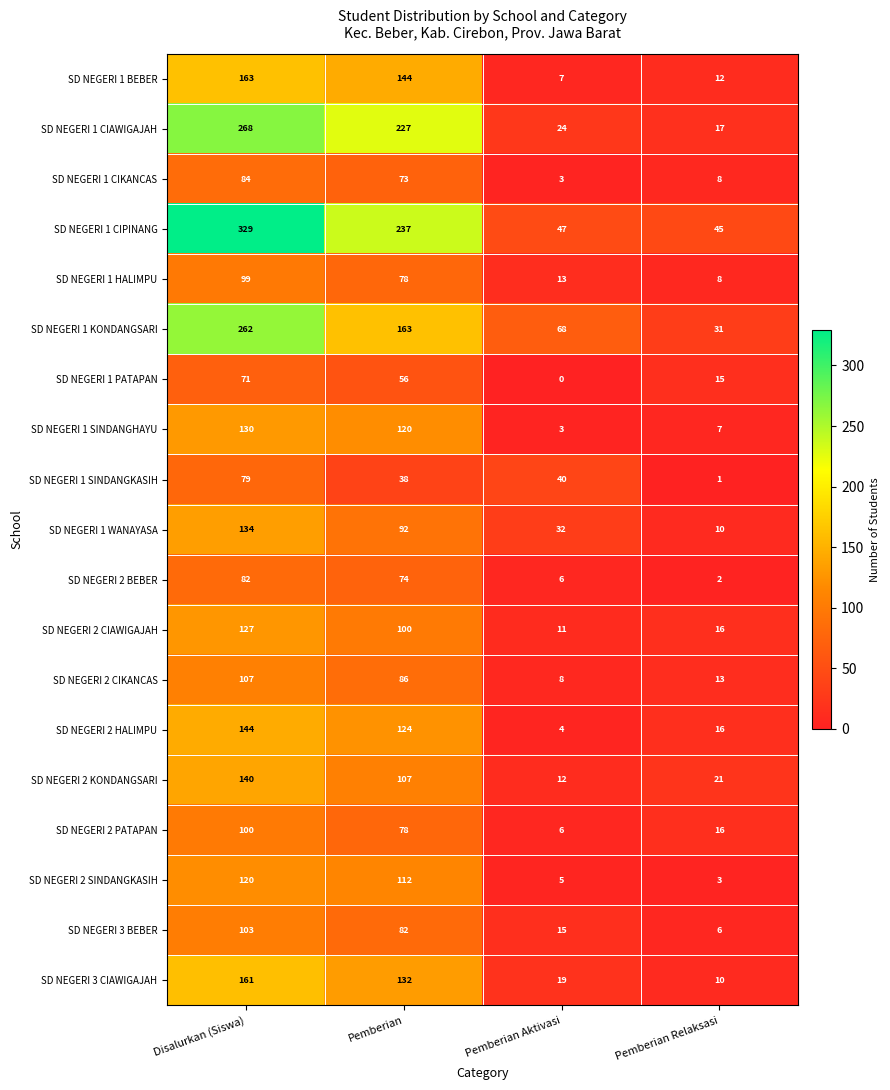

Which series changed the most between Pemberian Aktivasi and Pemberian Relaksasi?

SD NEGERI 1 SINDANGKASIH